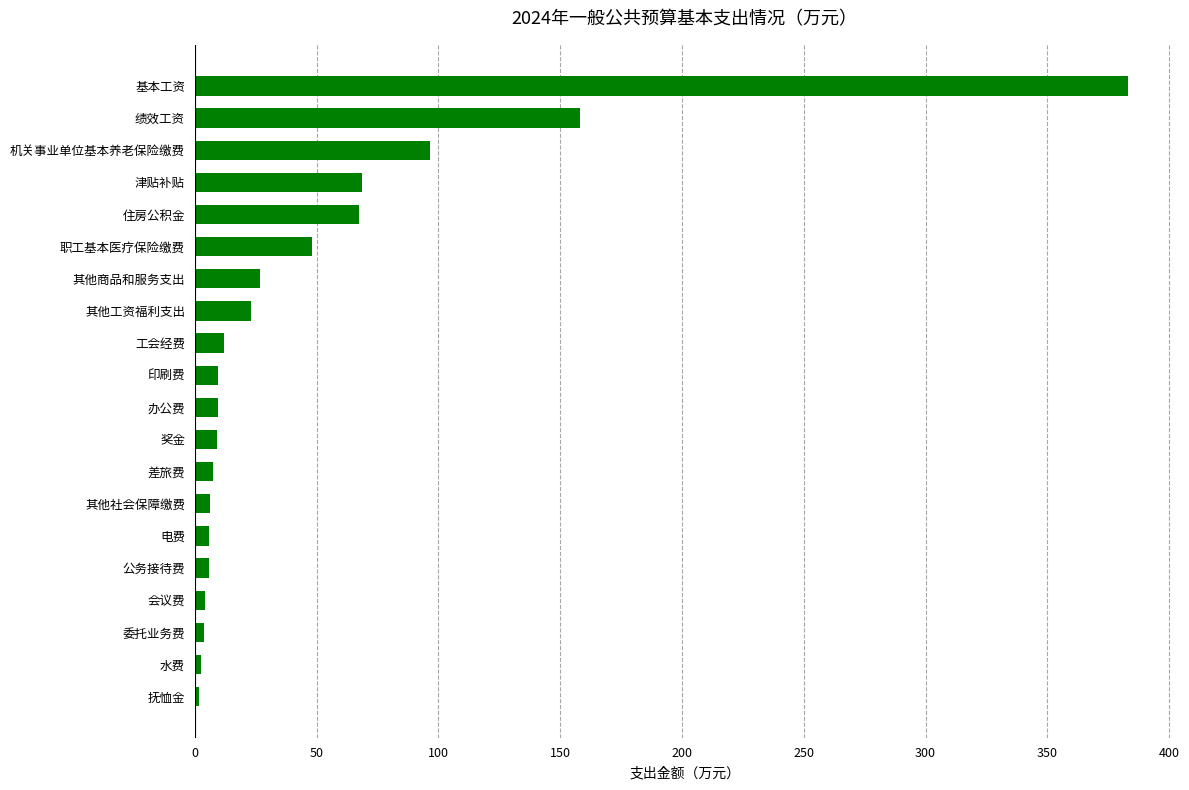

Where is the data nearest to the value 192?

绩效工资